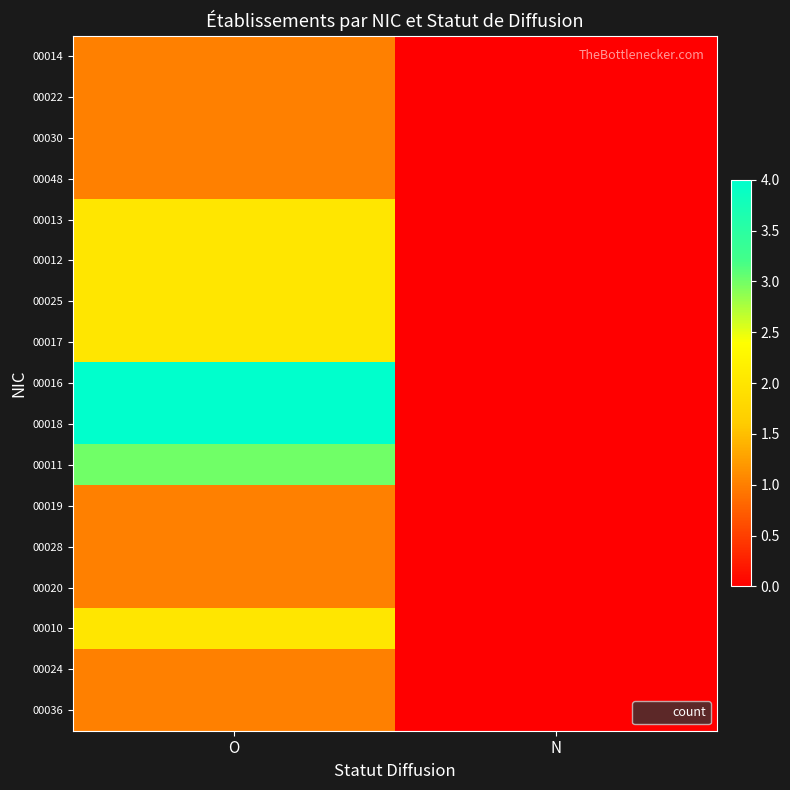

Reading right to left, transcribe all the data shown in this chart.

00014: N=0	O=1
00022: N=0	O=1
00030: N=0	O=1
00048: N=0	O=1
00013: N=0	O=2
00012: N=0	O=2
00025: N=0	O=2
00017: N=0	O=2
00016: N=0	O=4
00018: N=0	O=4
00011: N=0	O=3
00019: N=0	O=1
00028: N=0	O=1
00020: N=0	O=1
00010: N=0	O=2
00024: N=0	O=1
00036: N=0	O=1